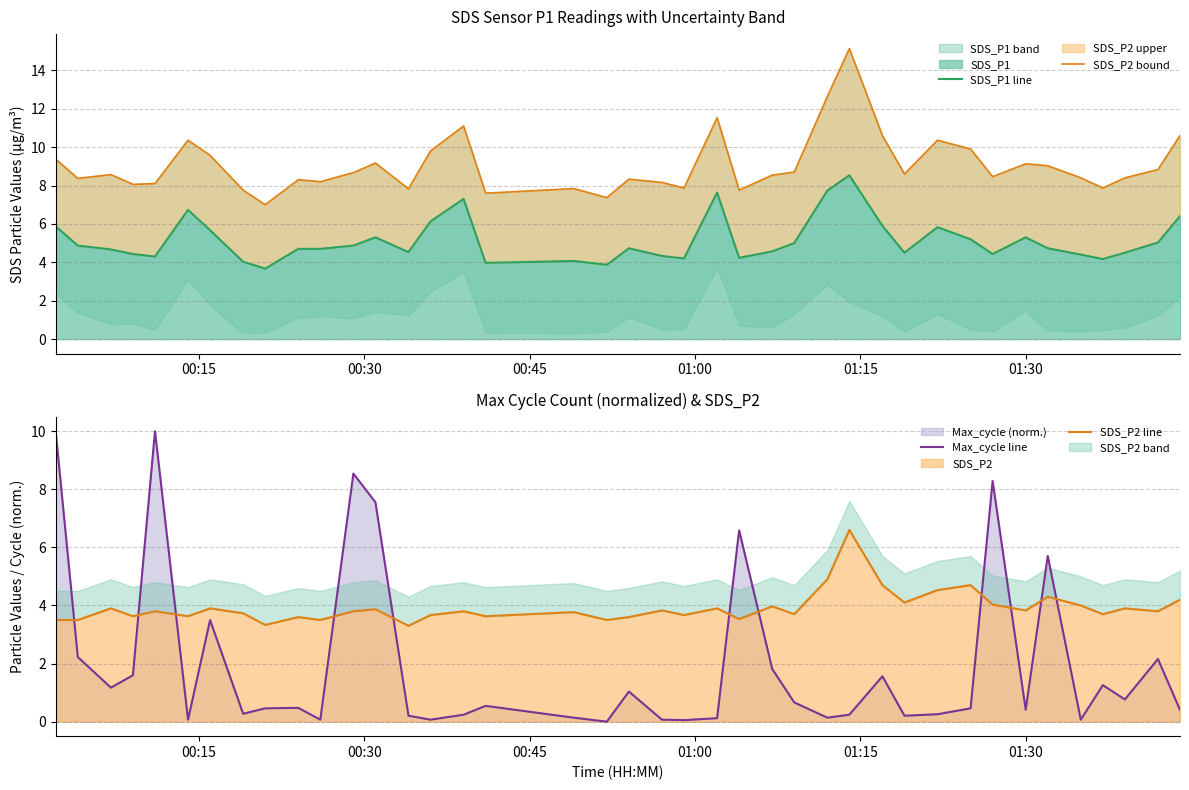

What is the highest value of the SDS_P1 series?

8.5